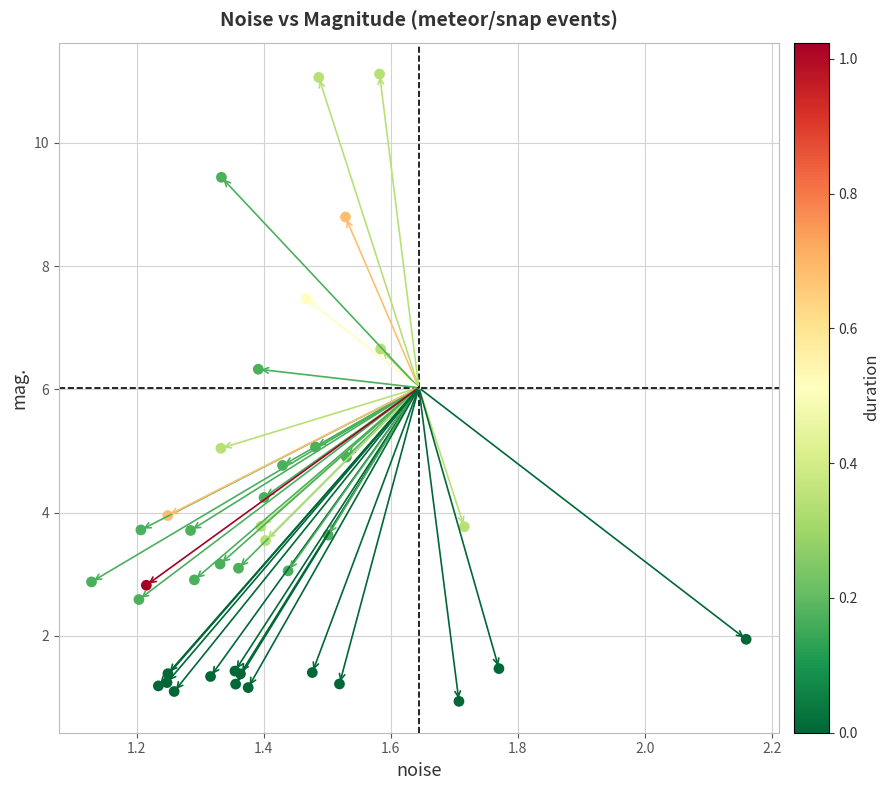

What Y value in the scatter plot is closest to 6?

6.3